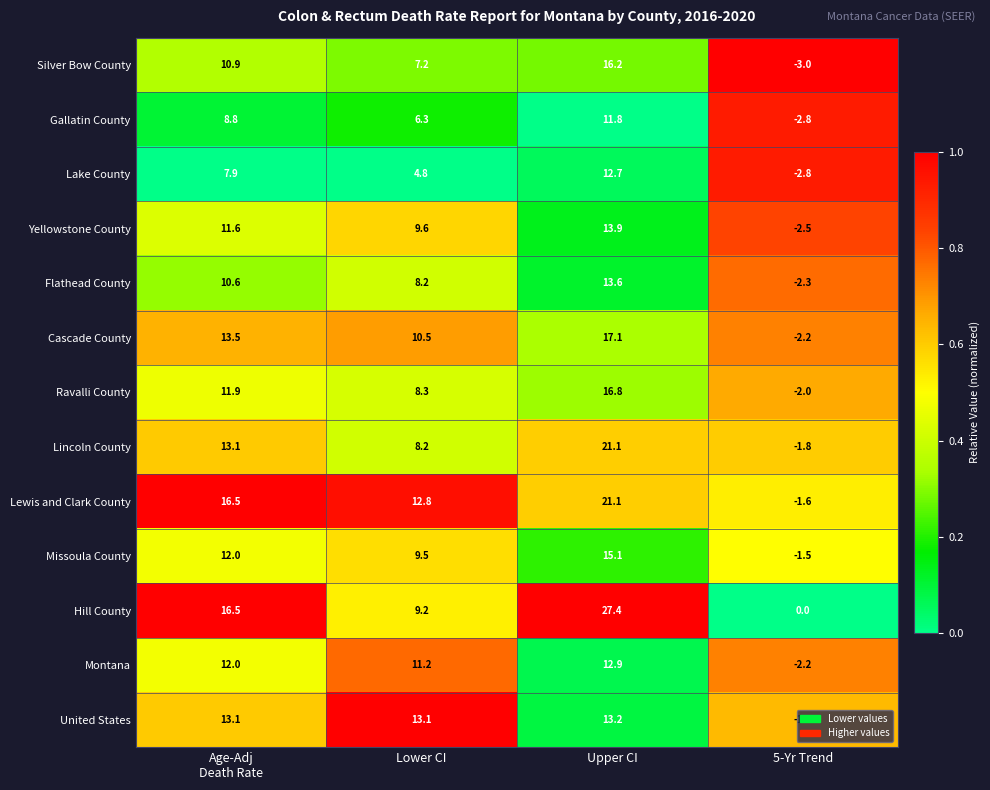

What is the difference between the second highest and second lowest values in the Ravalli County series?

3.6